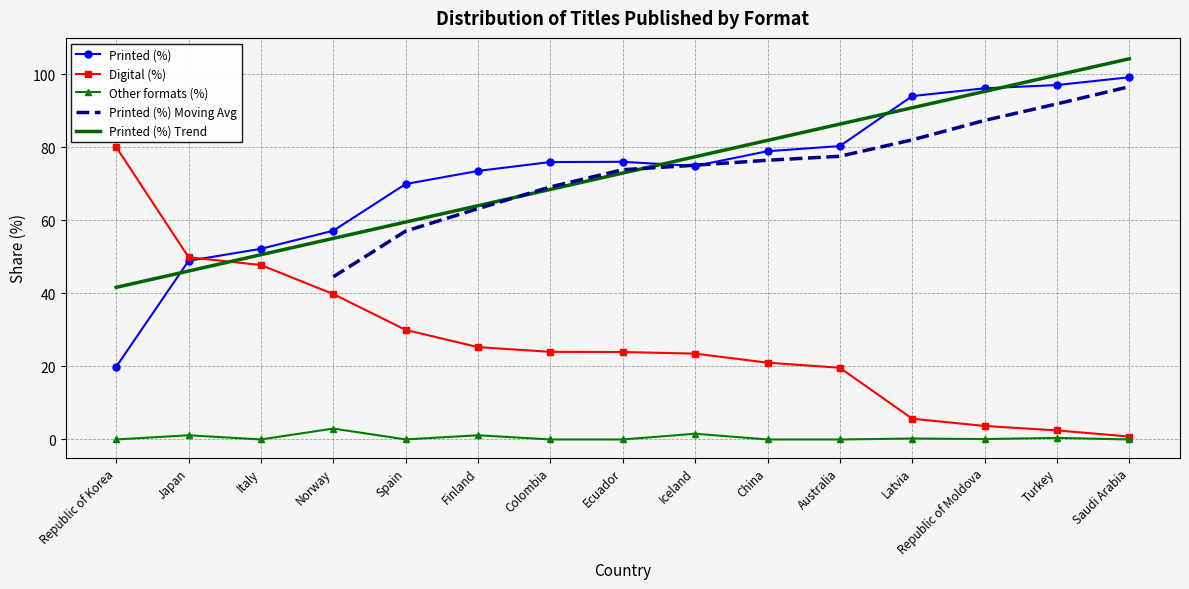

Which has a higher value, Italy or Japan?

Italy